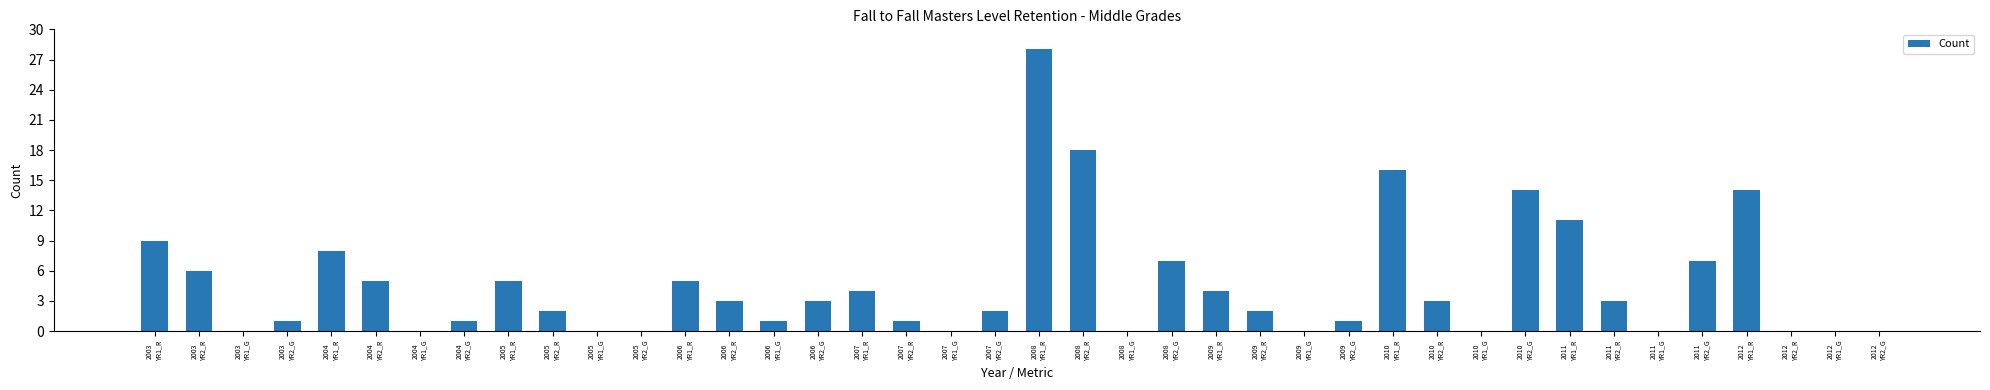

Count the number of data series in this chart.

1